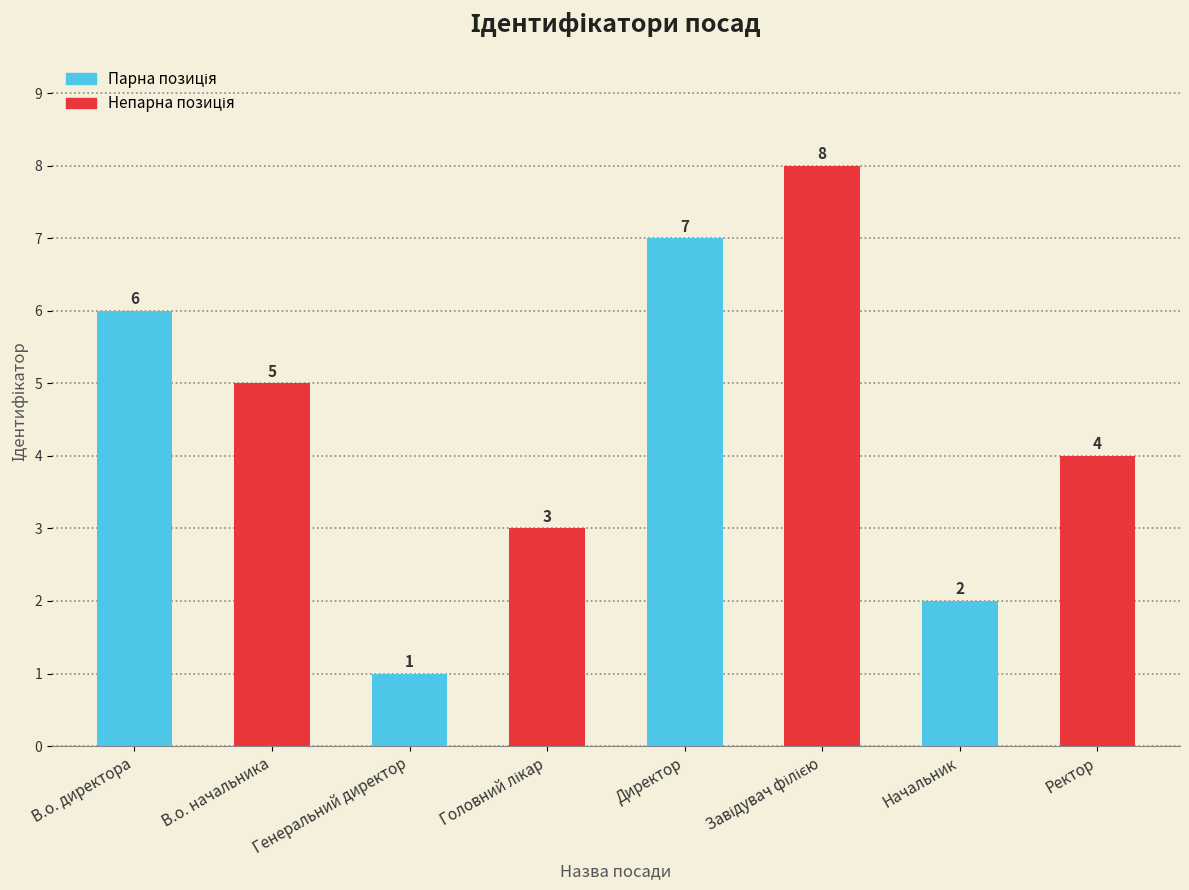

What is the difference between the maximum and second lowest values?

6